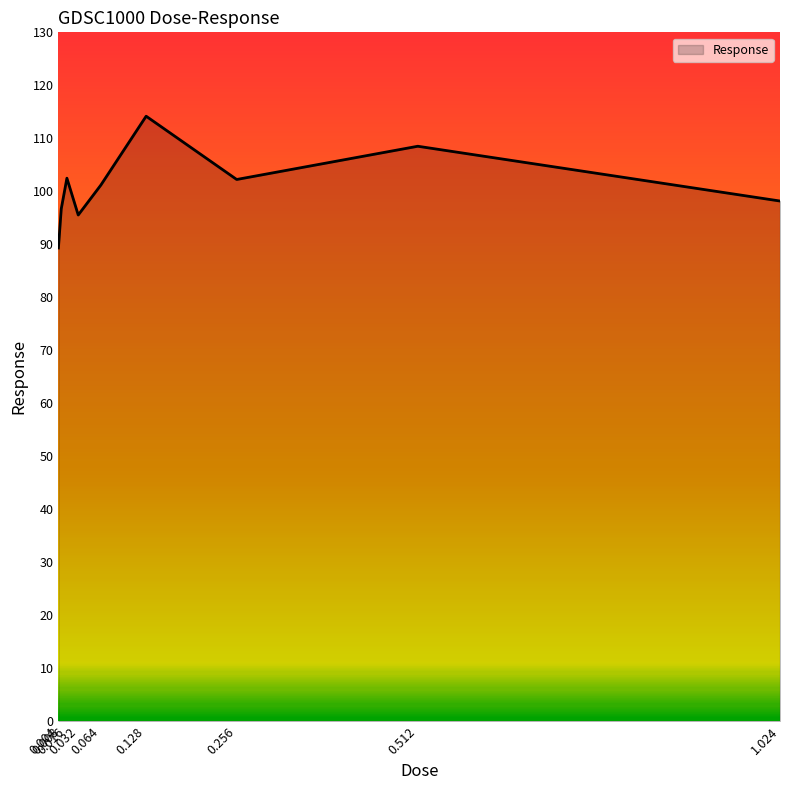

What is the smallest value displayed?

89.3